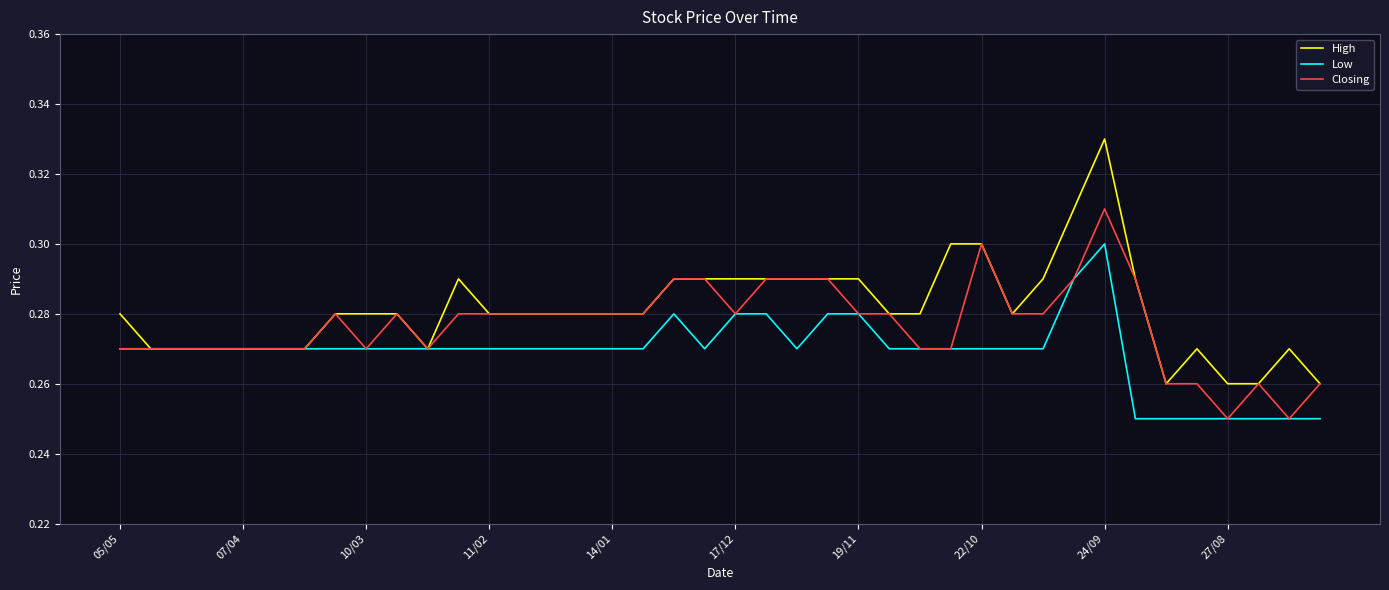

Rank the series by their average value, from lowest to highest.

Low, Closing, High